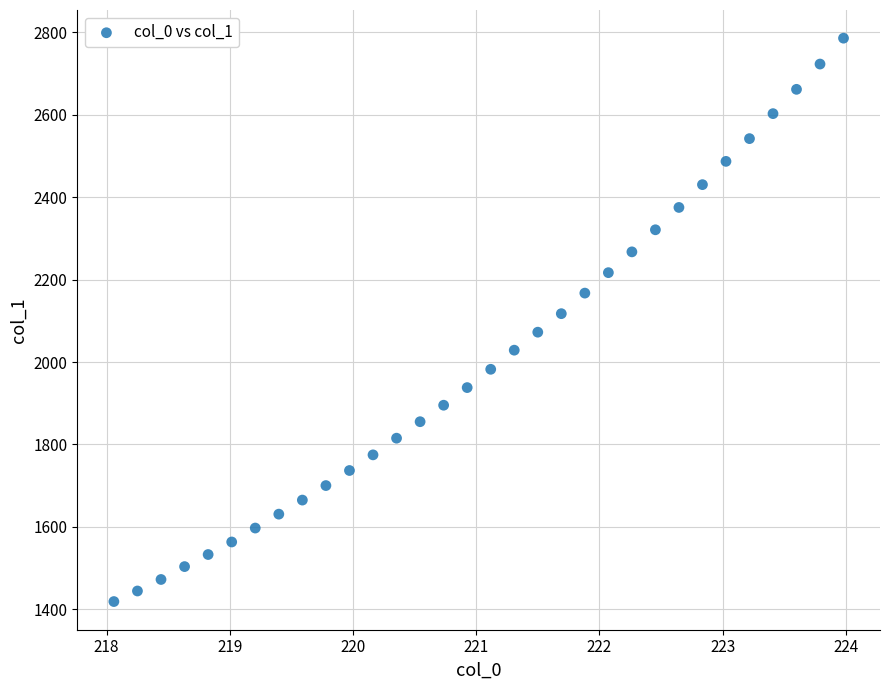

What is the range of X values (max minus min)?

5.9